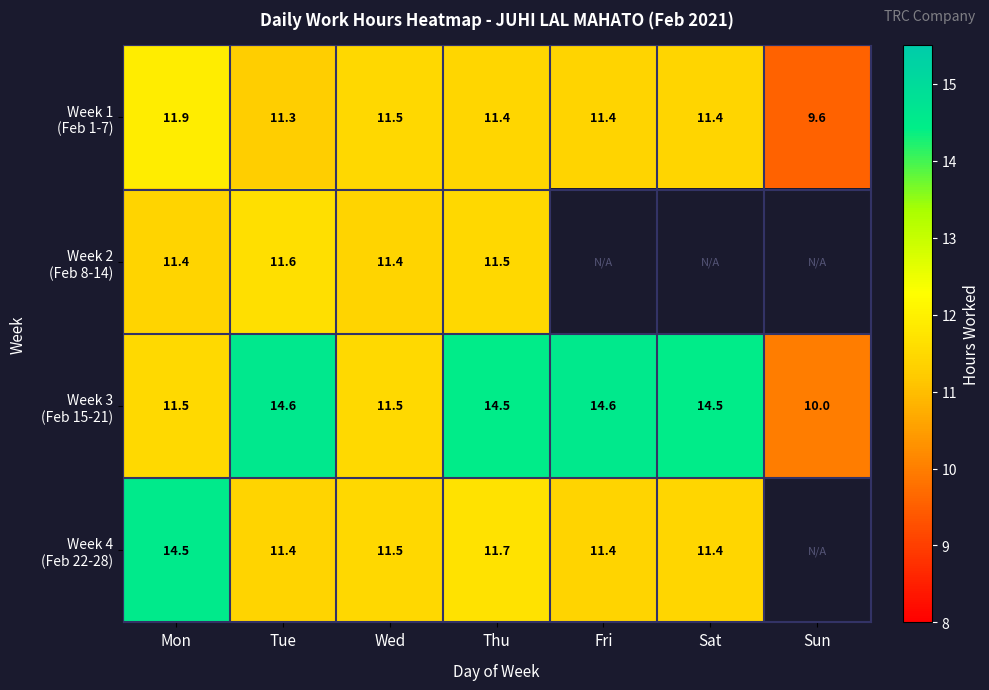

Which category has the highest value in the Week 3 (Feb 15-21) series?

Tue